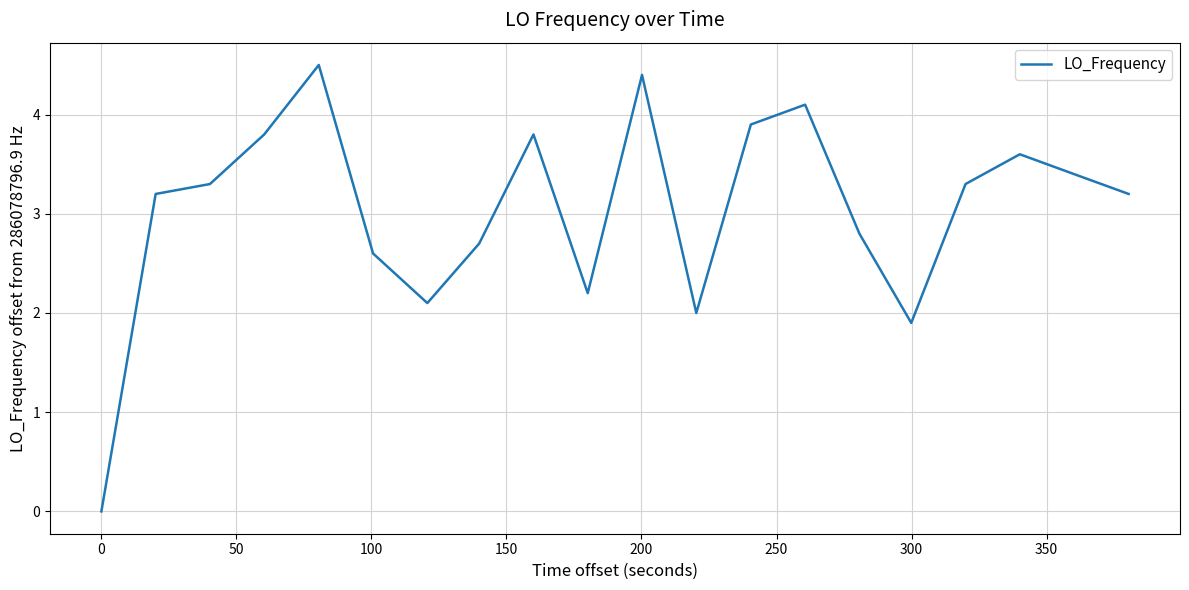

Reading right to left, transcribe all the data shown in this chart.

3.2	3.4	3.6	3.3	1.9	2.8	4.1	3.9	2.0	4.4	2.2	3.8	2.7	2.1	2.6	4.5	3.8	3.3	3.2	0.0